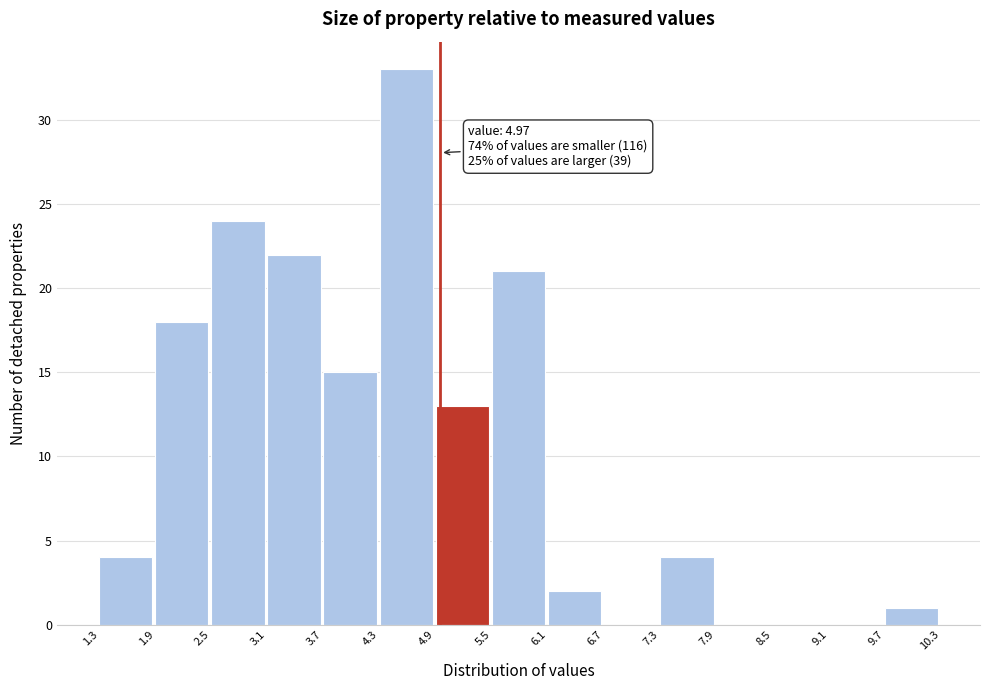

Over which range of the x-axis is the bar tallest?

4.3 to 4.9